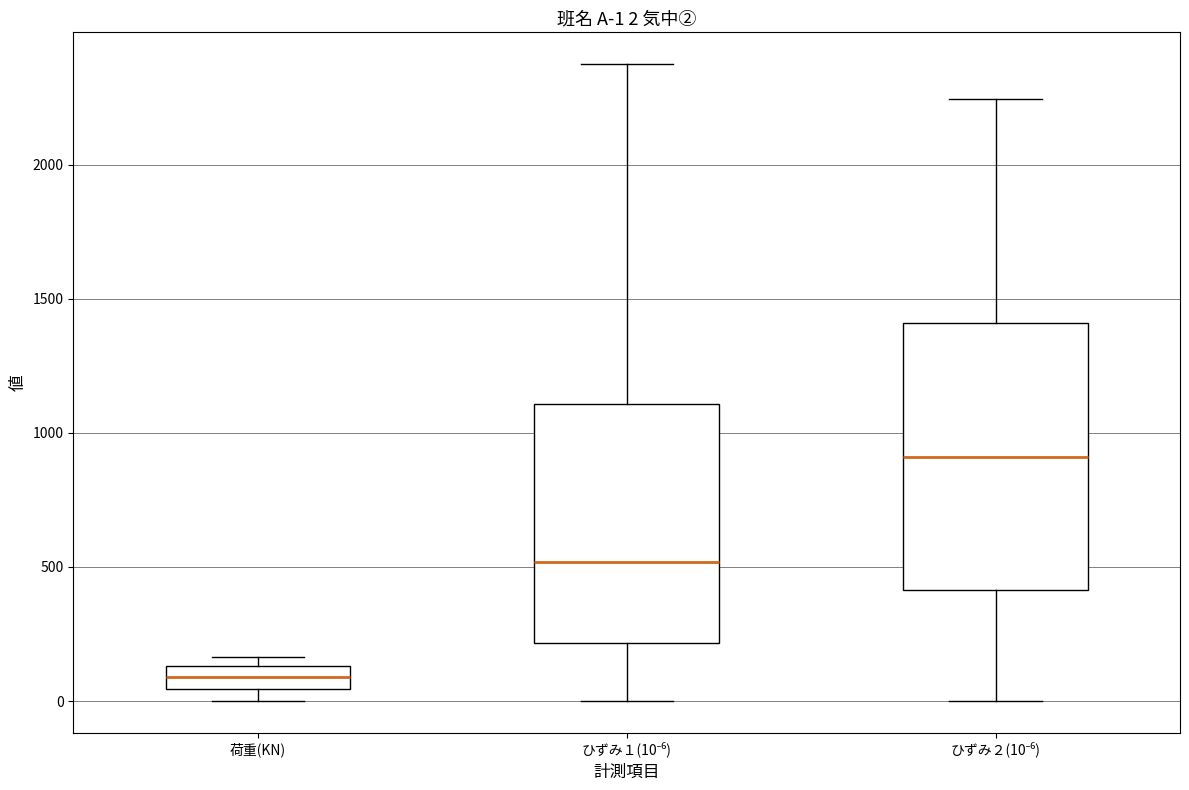

Comparing the boxes themselves (not the whiskers), which one is the tallest?

ひずみ２(10⁻⁶)